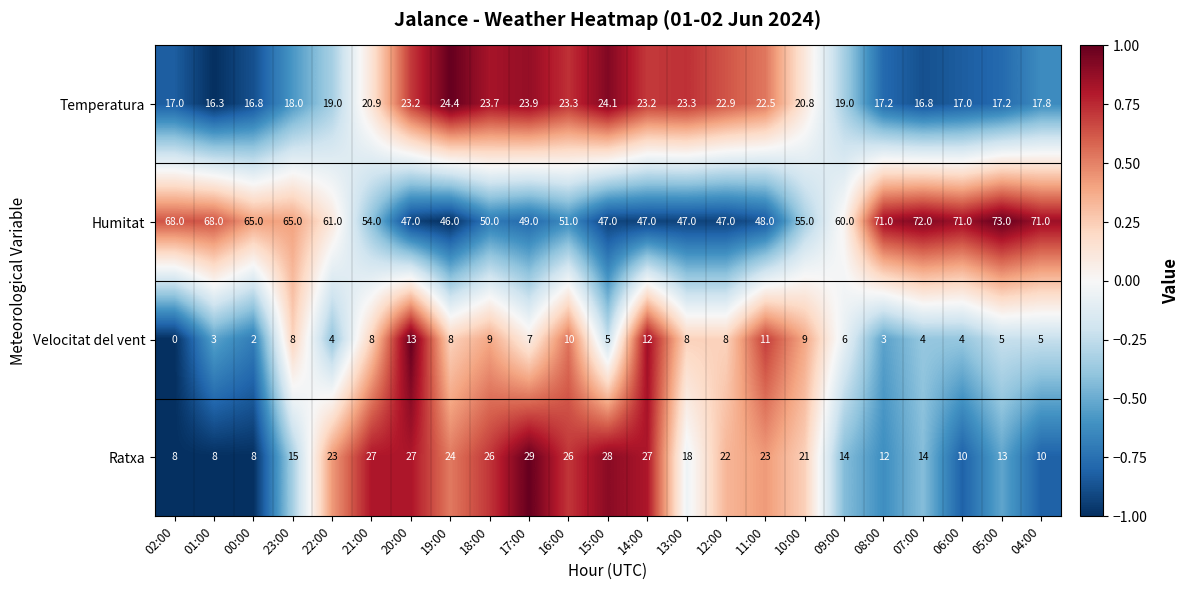

What is the sum of the Velocitat del vent values at 20:00 and 17:00?

20.0